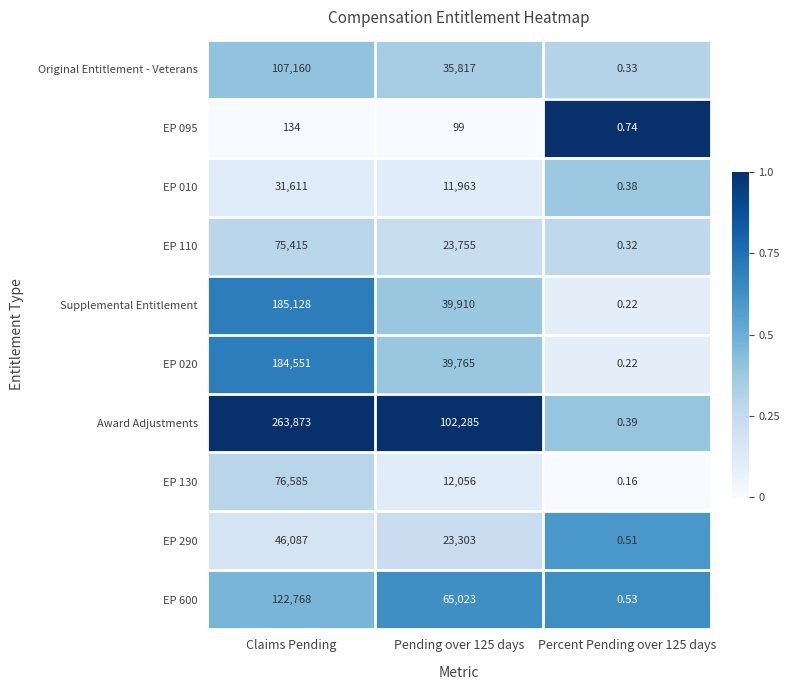

What is the total value across all series at Percent Pending over 125 days?

3.8